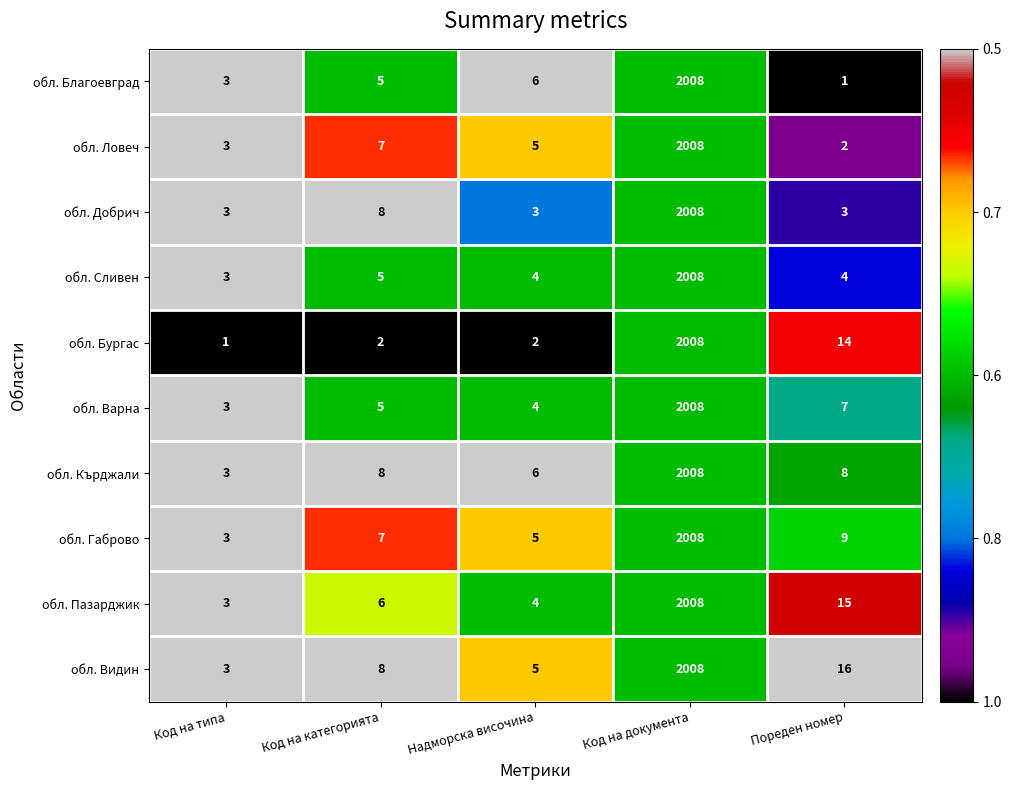

What is the difference between the maximum and minimum values in the обл. Пазарджик series?

2005